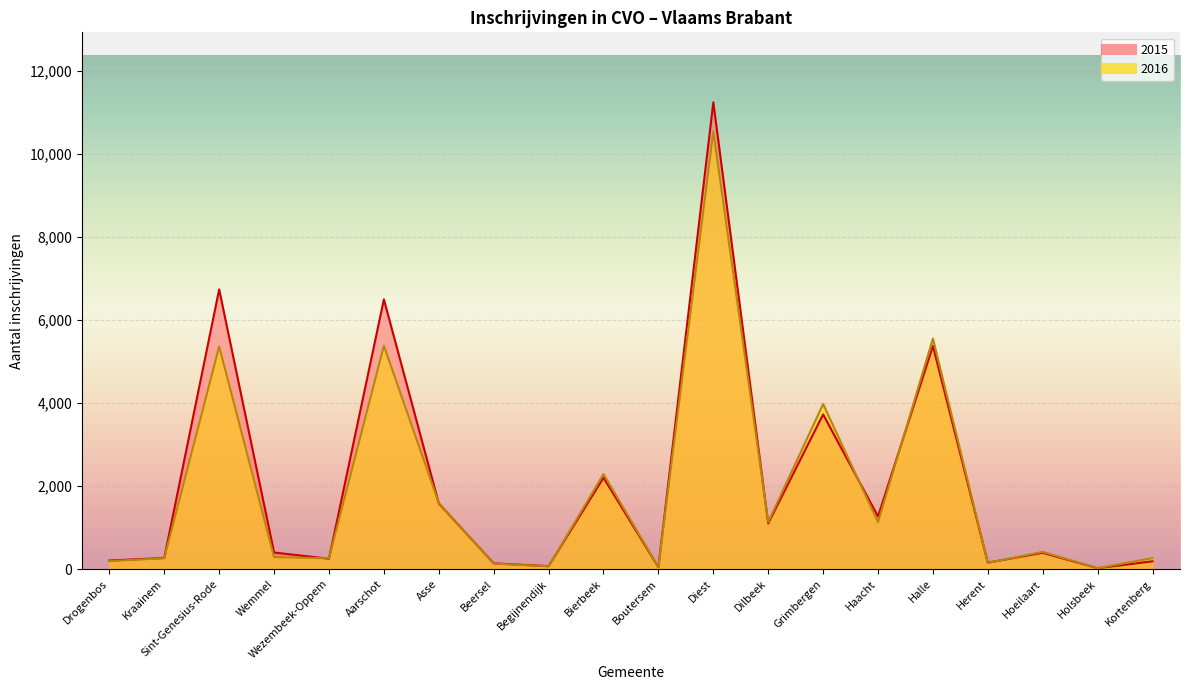

Reading left to right, list all the values displayed in this chart.

2015: Drogenbos=206	Kraainem=266	Sint-Genesius-Rode=6737	Wemmel=398	Wezembeek-Oppem=248	Aarschot=6497	Asse=1581	Beersel=138	Begijnendijk=69	Bierbeek=2201	Boutersem=46	Diest=11243	Dilbeek=1100	Grimbergen=3725	Haacht=1267	Halle=5374	Herent=154	Hoeilaart=391	Holsbeek=21	Kortenberg=187
2016: Drogenbos=191	Kraainem=260	Sint-Genesius-Rode=5361	Wemmel=286	Wezembeek-Oppem=258	Aarschot=5379	Asse=1592	Beersel=131	Begijnendijk=66	Bierbeek=2288	Boutersem=49	Diest=10541	Dilbeek=1132	Grimbergen=3976	Haacht=1129	Halle=5553	Herent=149	Hoeilaart=414	Holsbeek=20	Kortenberg=264